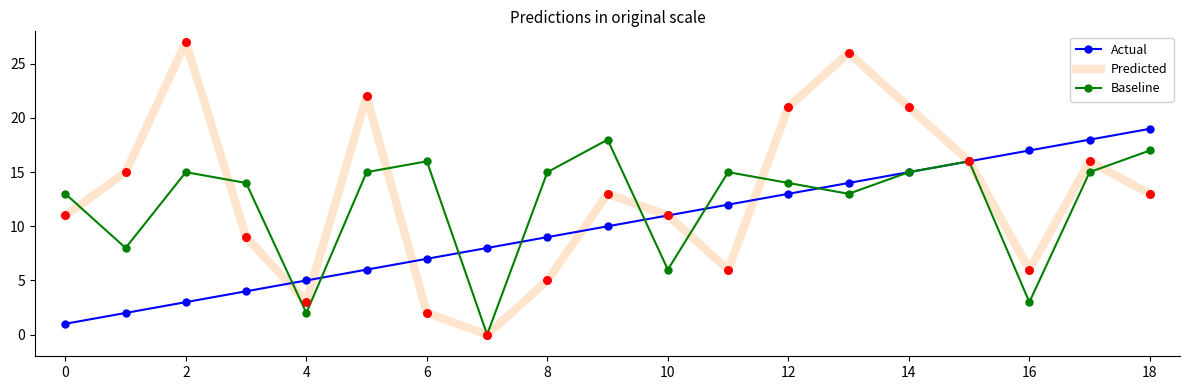

Which series has the largest range (max minus min)?

Predicted